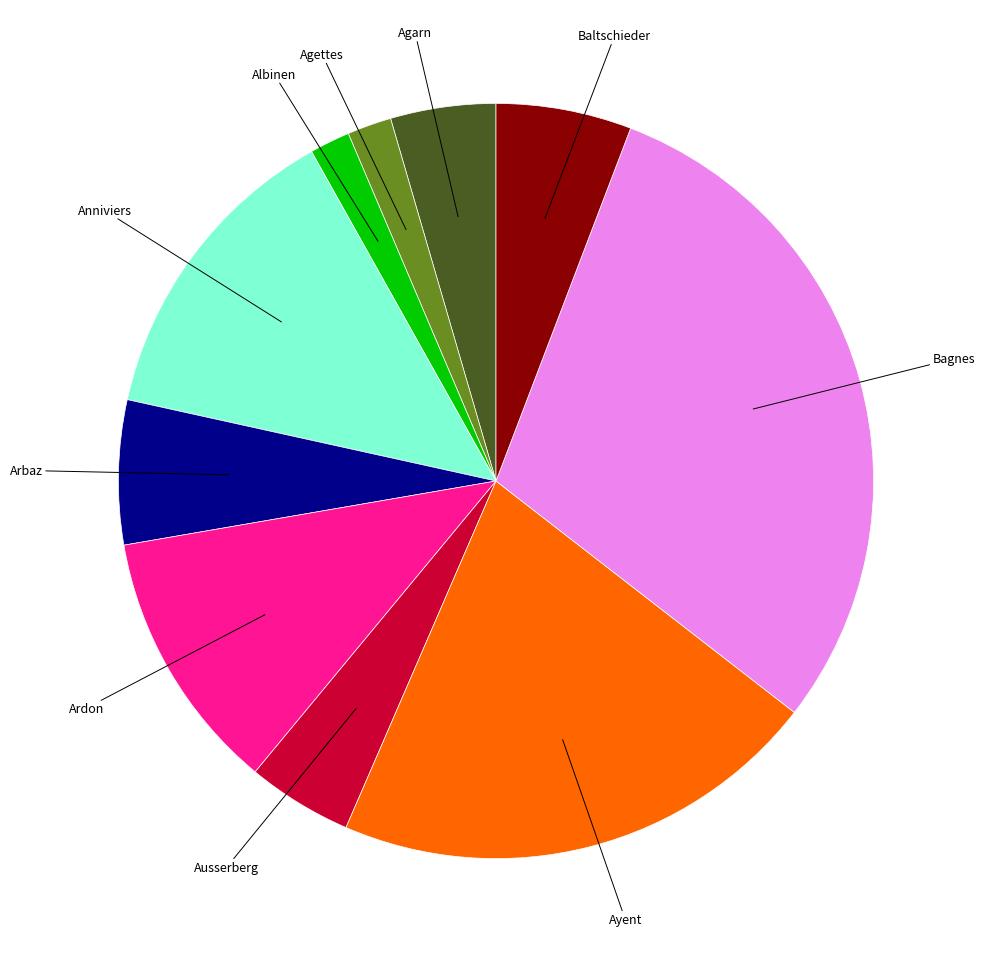

Does any single category account for the majority?

No